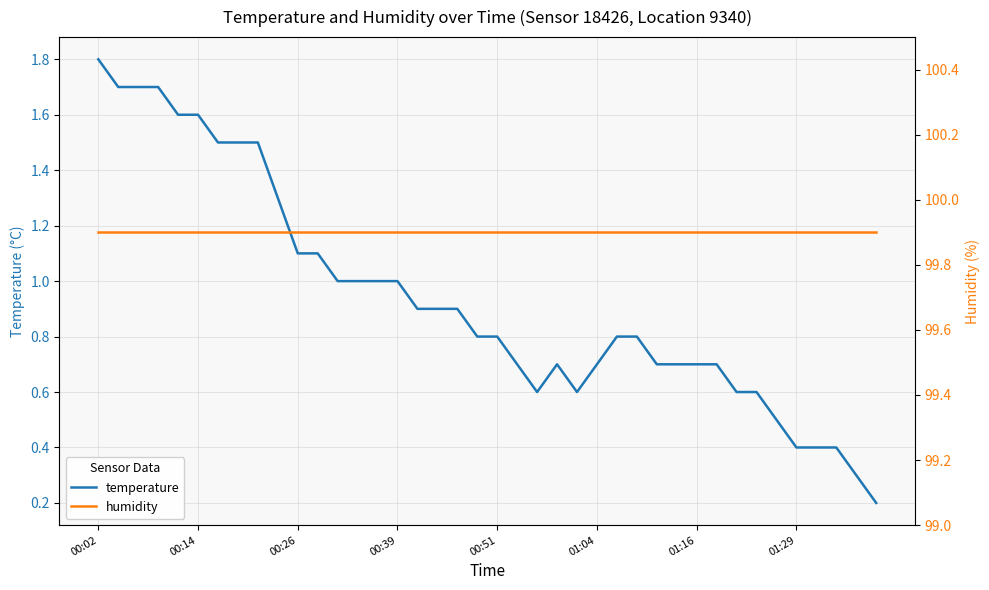

What is the minimum value shown in the chart?

0.2